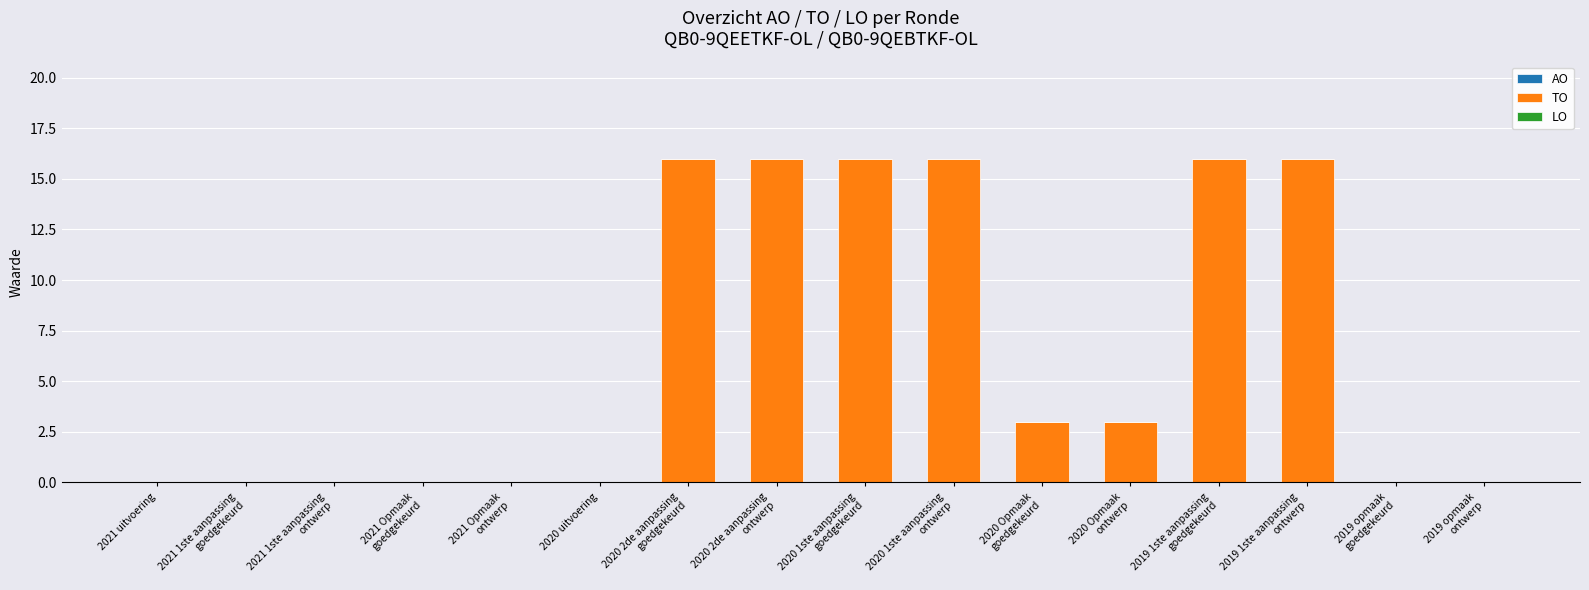

What is the sum of all values?

102